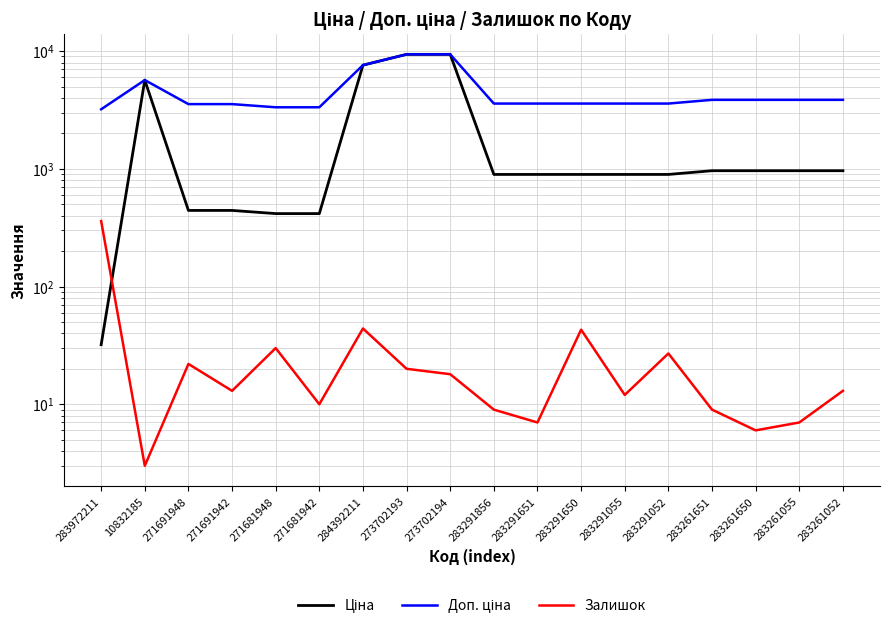

True or false: Залишок has more than 1 points higher than both neighbors.

True